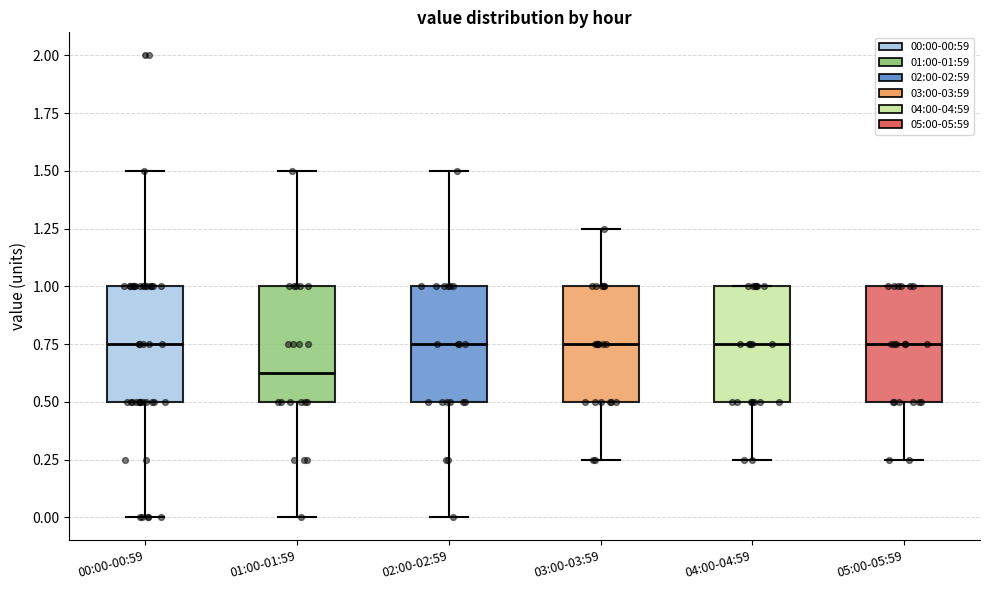

Where does the lower whisker of the box for 03:00-03:59 end on the y-axis? The values are not printed on the chart, so give them approximately, as read against the axis.

0.25